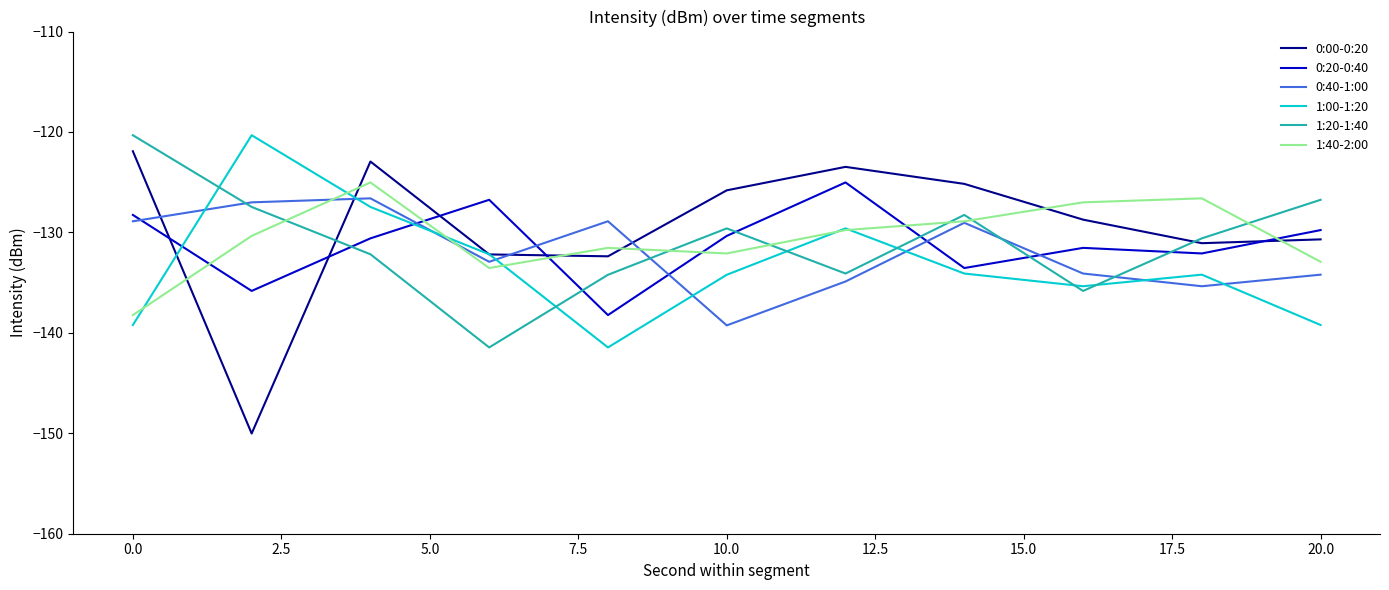

Which series has the widest spread of values?

0:00-0:20